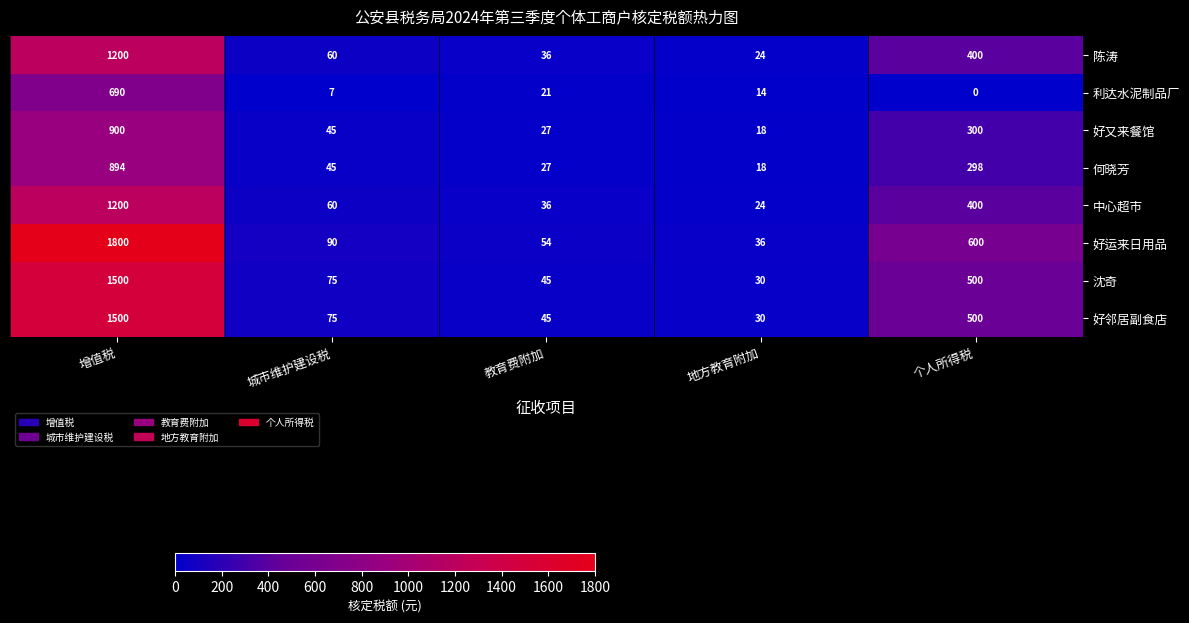

What is the spread (max minus min) of values at 地方教育附加?

22